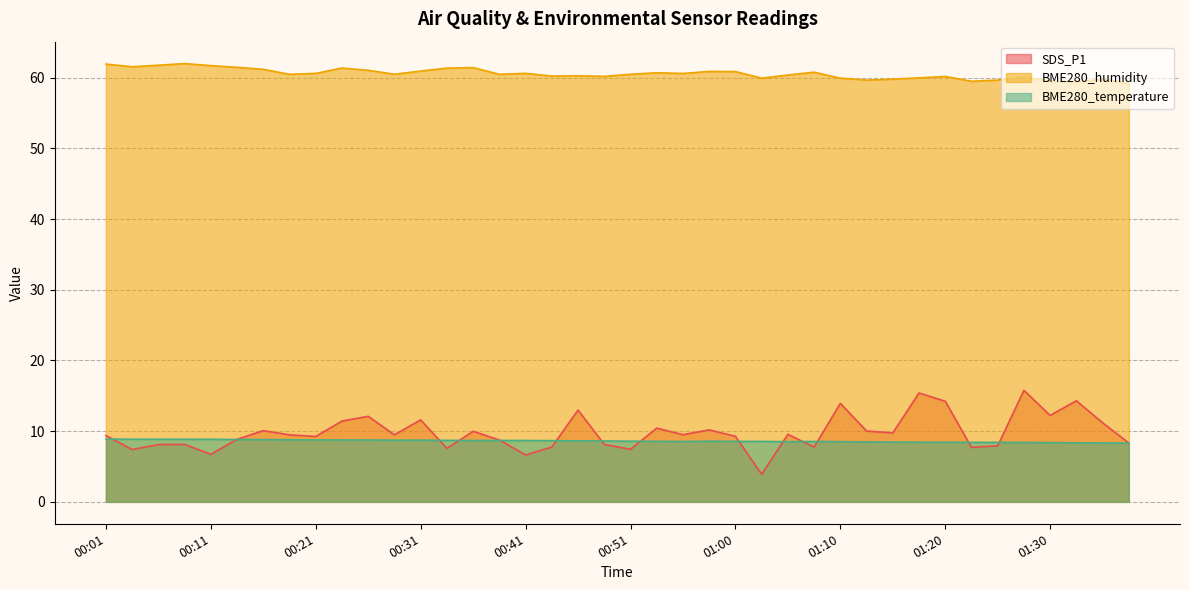

How many lines are shown in the chart?

3